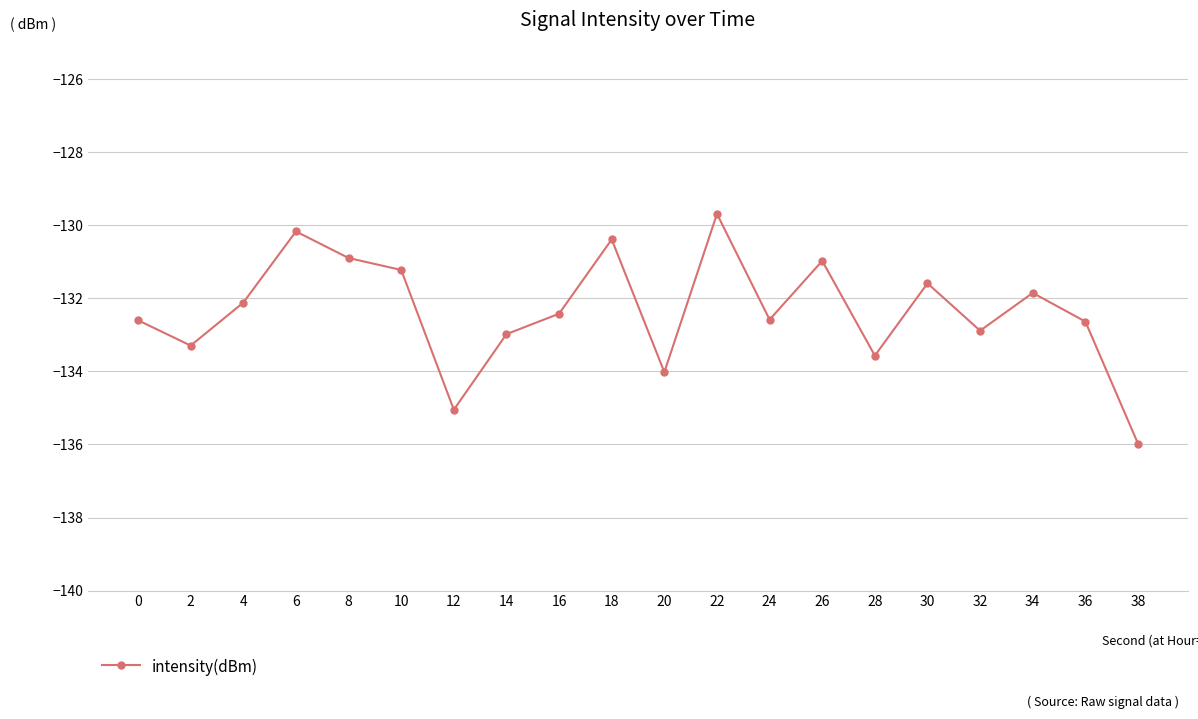

Where is the first local maximum?

6